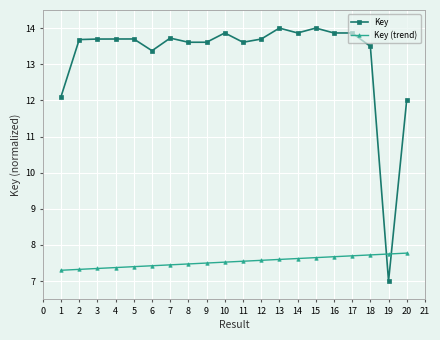

What is the average value of the Key (trend) series?

7.5